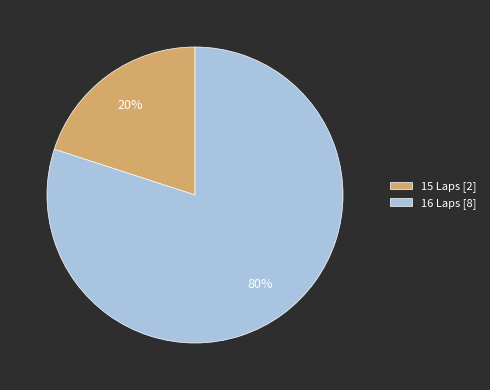

To the nearest percent, what is the difference between the largest and smallest slice percentages?

60%